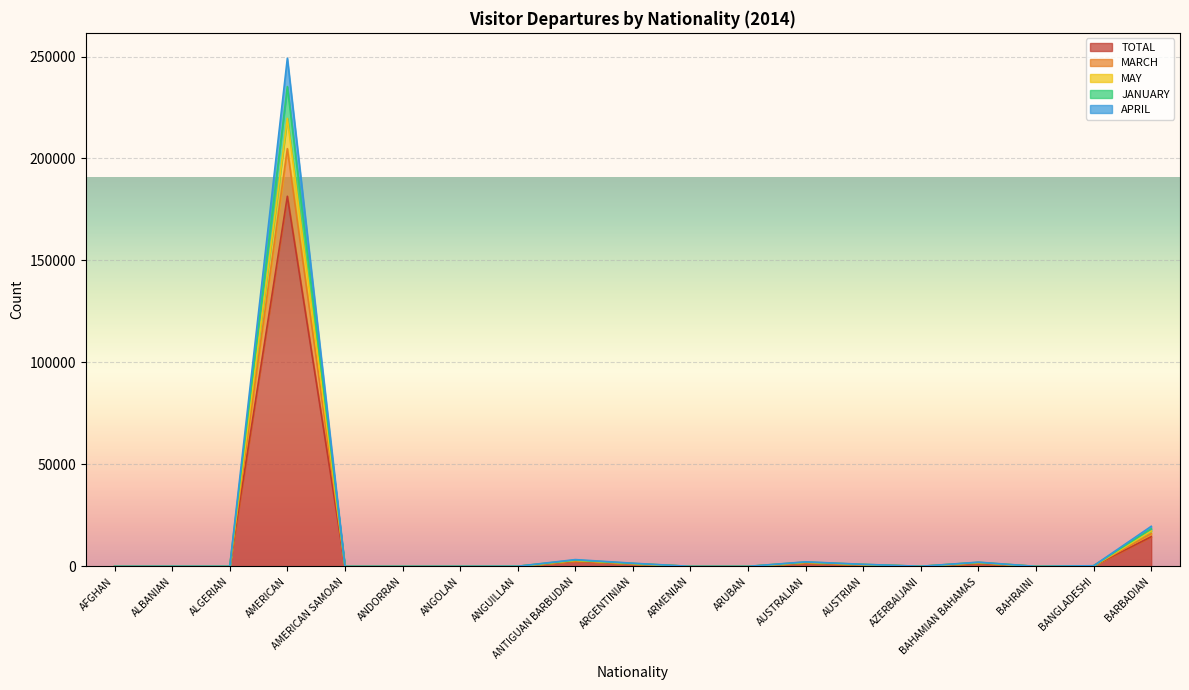

True or false: TOTAL and APRIL cross at least once.

False